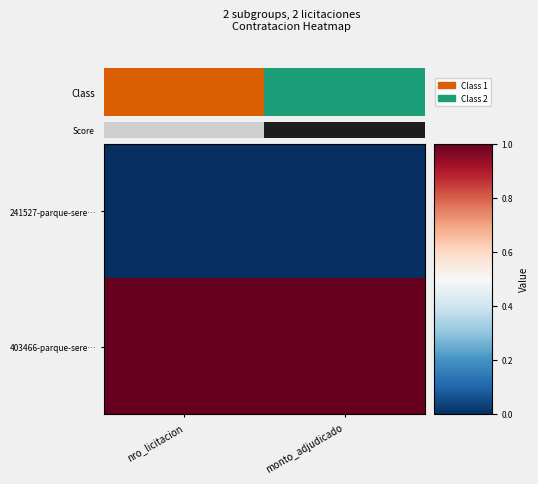

Which series has the largest total across all categories?

403466-parque-sere…